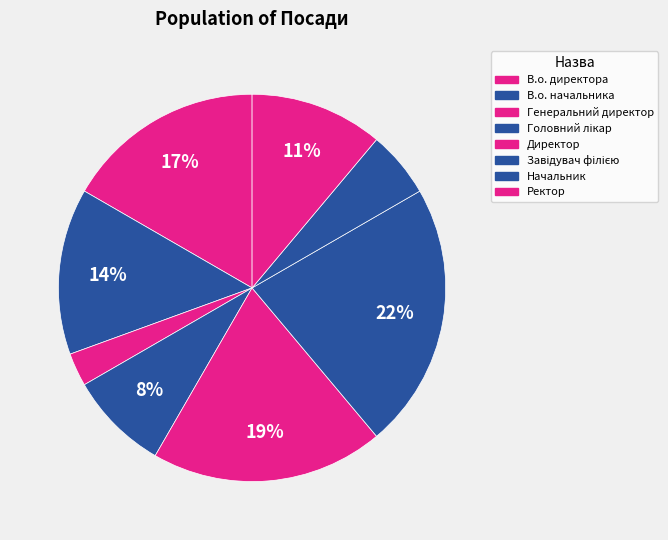

What percentage is the В.о. начальника slice, to the nearest percent?

14%